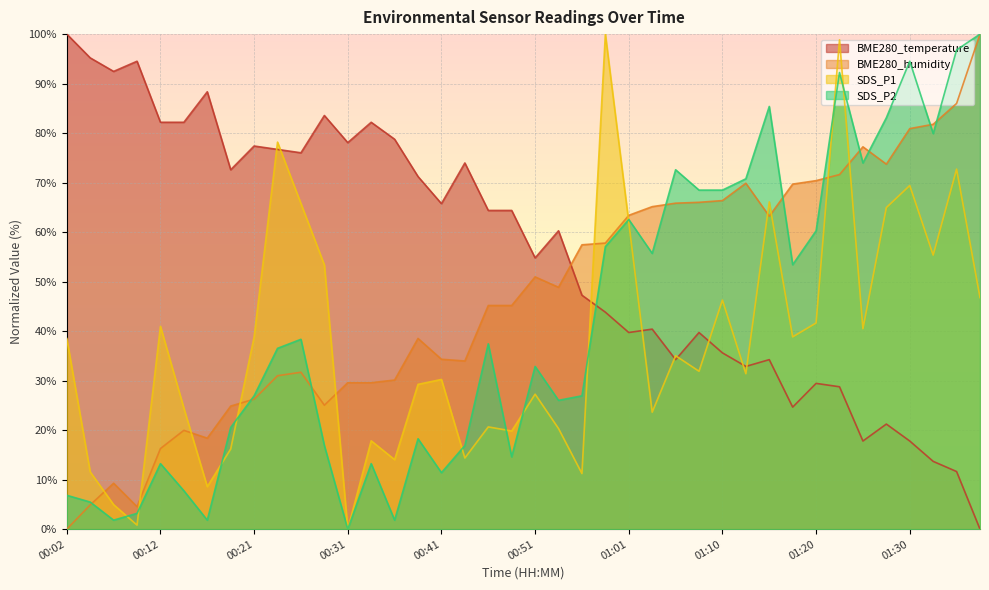

What is the approximate value of SDS_P1 at 00:19?

16.2